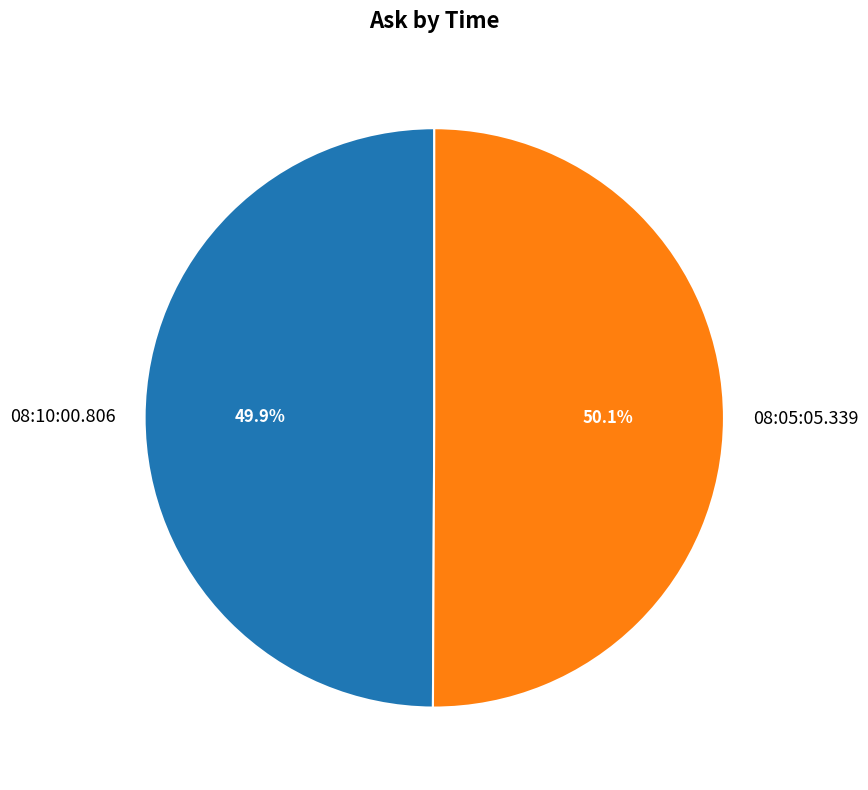

True or false: 08:05:05.339 accounts for 50% of the total.

True